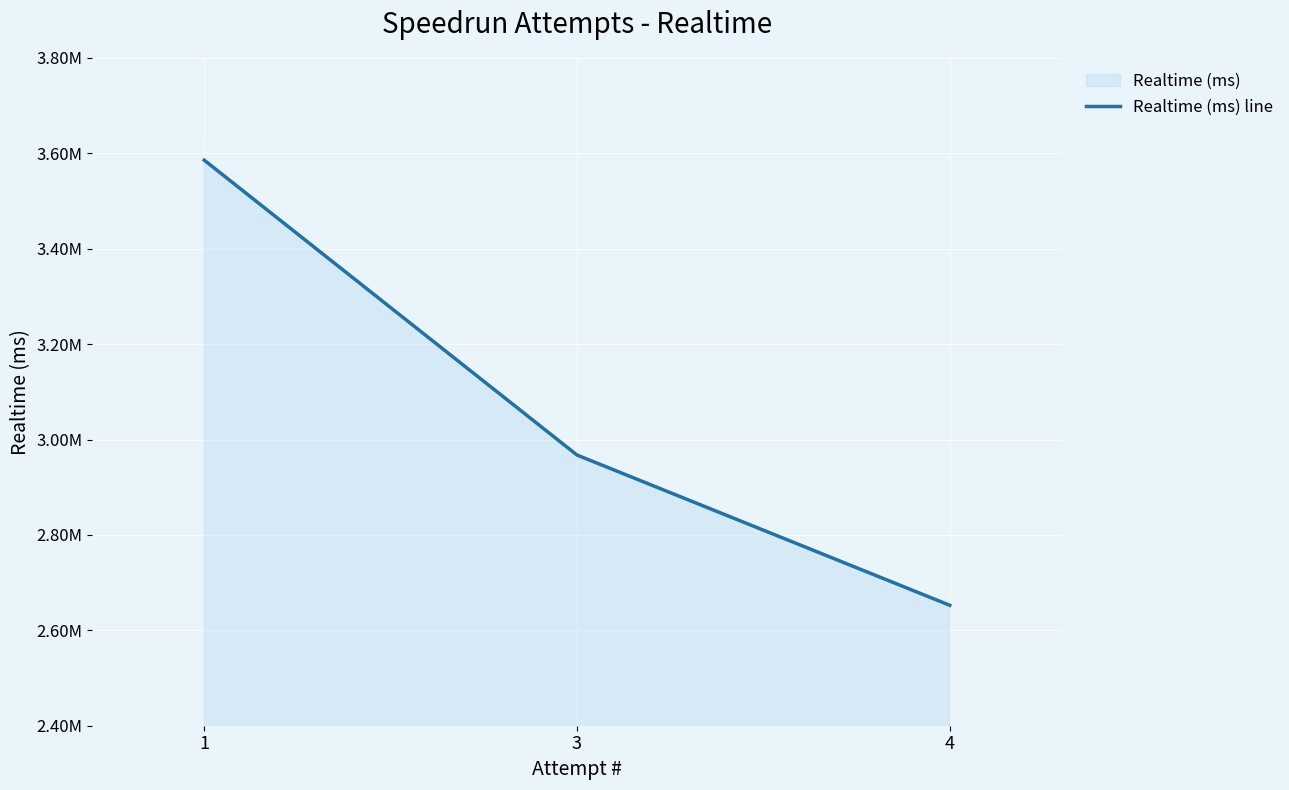

What is the average value?

3068628